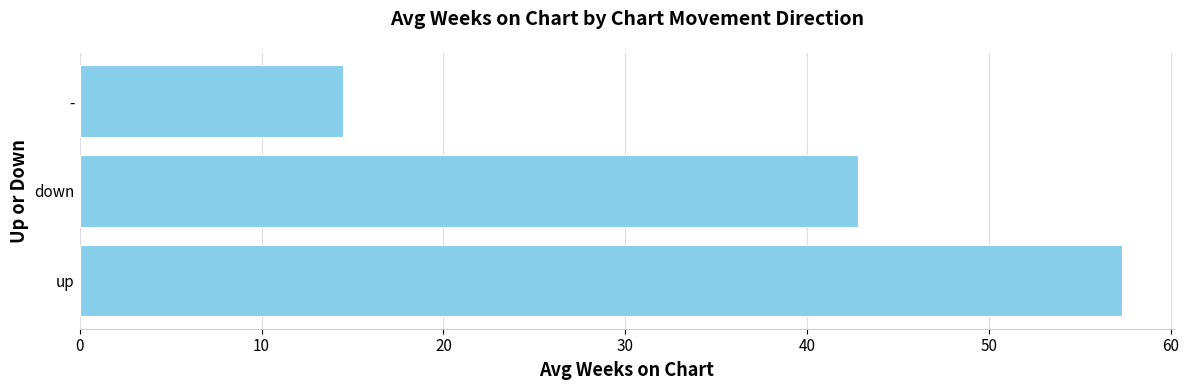

What is the sum of the values at down and -?

57.3